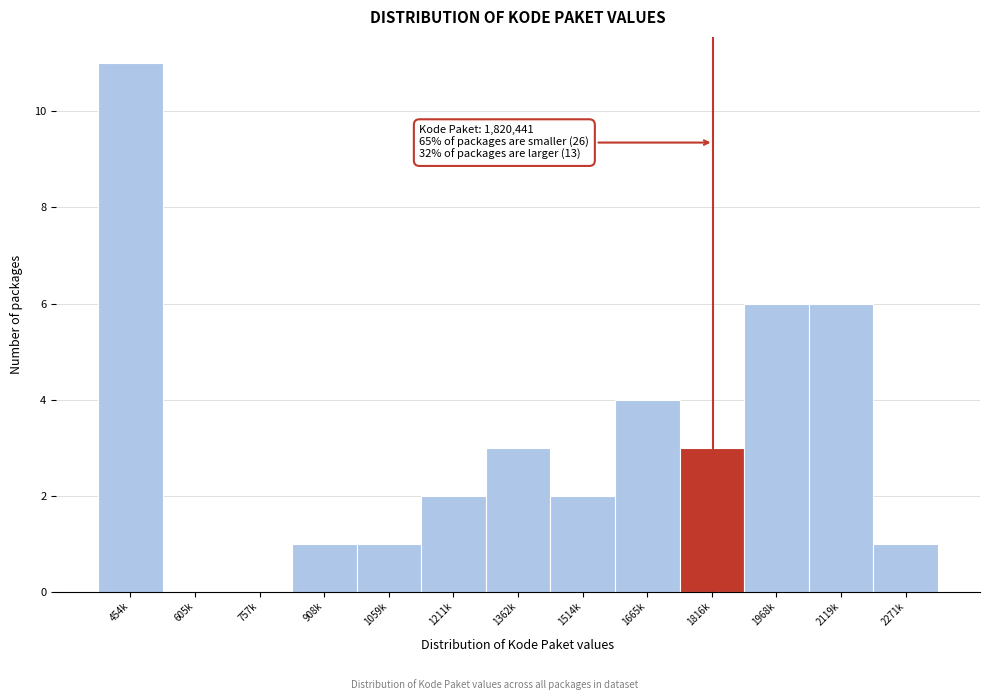

Reading left to right, transcribe all the data shown in this chart.

454k=11	605k=0	757k=0	908k=1	1059k=1	1211k=2	1362k=3	1514k=2	1665k=4	1816k=3	1968k=6	2119k=6	2271k=1